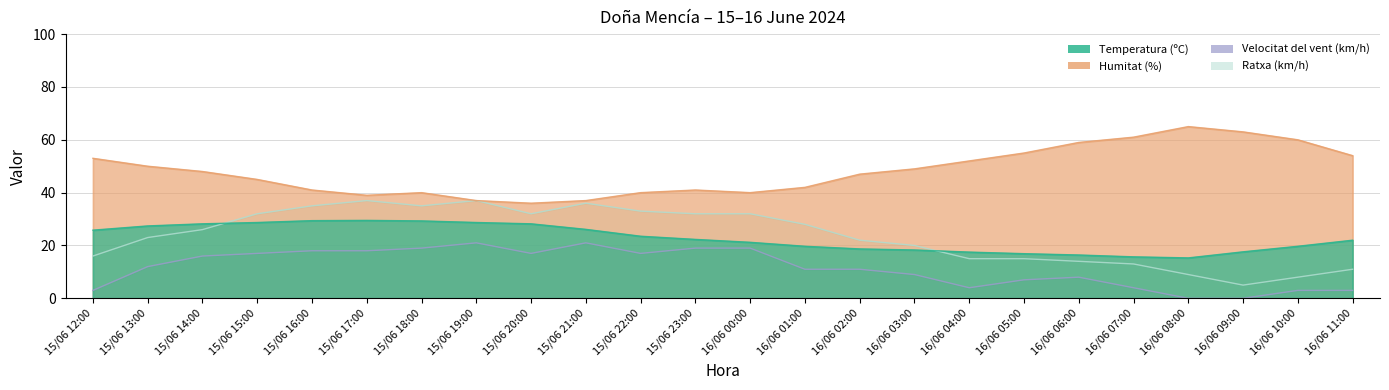

Is it true that Velocitat del vent (km/h) equals 11.9 at 15/06 23:00?

False